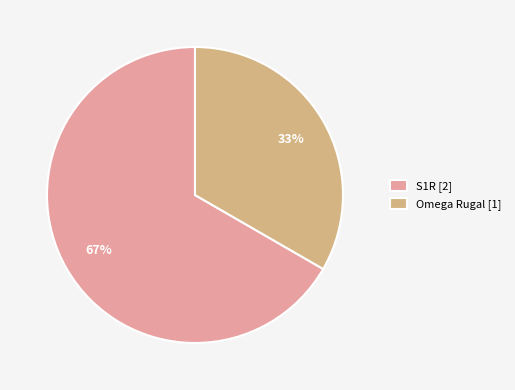

Which slice represents more than half of the pie?

S1R [2]